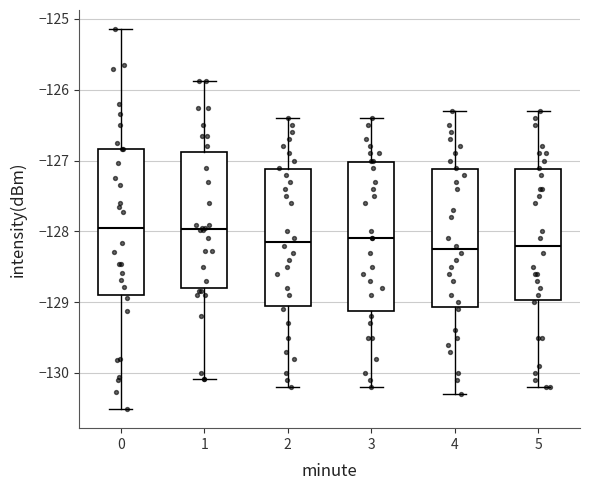

Reading left to right, read every box against the y-axis: the position of its median line, the range the box covers, and the ends of its whiskers. The values are not printed on the chart, so give them approximately, as read against the axis.

0: median -127.9, box -128.9 to -126.8, whiskers -130.5 to -125.1
1: median -128.0, box -128.8 to -126.9, whiskers -130.1 to -125.9
2: median -128.1, box -129.0 to -127.1, whiskers -130.2 to -126.4
3: median -128.1, box -129.1 to -127.0, whiskers -130.2 to -126.4
4: median -128.2, box -129.1 to -127.1, whiskers -130.3 to -126.3
5: median -128.2, box -129.0 to -127.1, whiskers -130.2 to -126.3